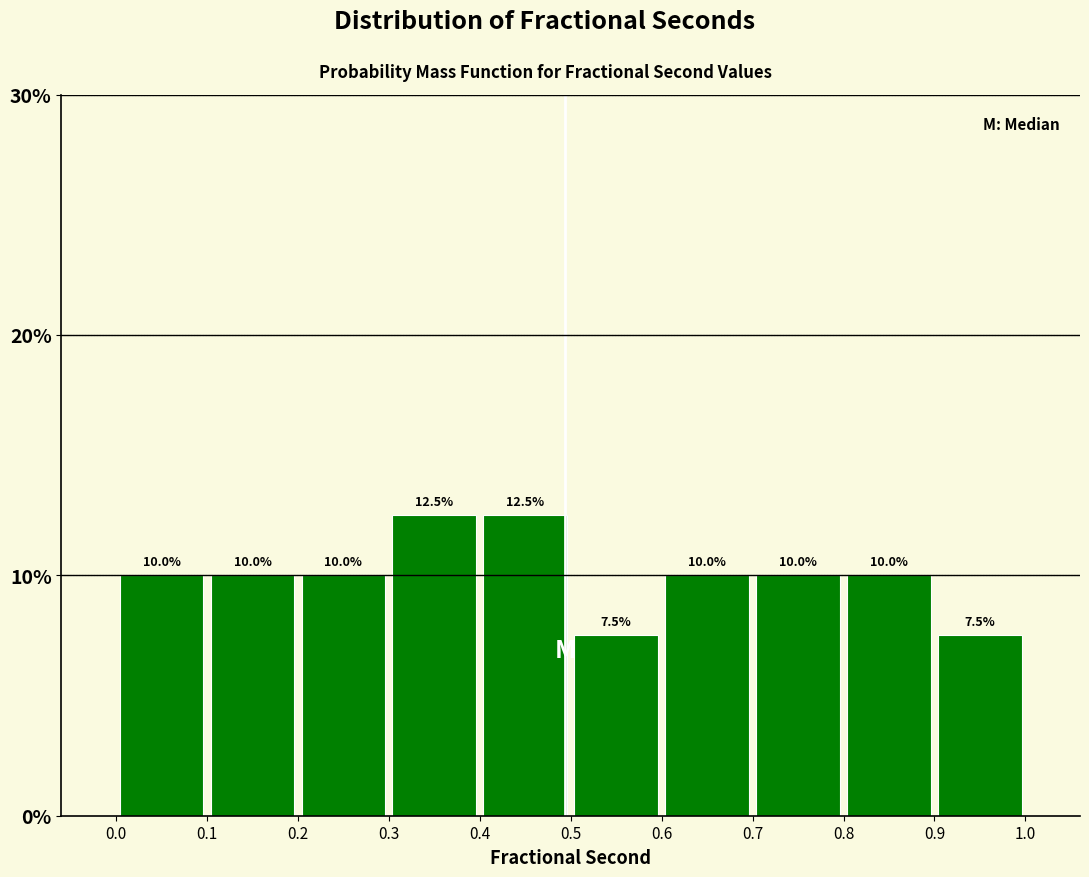

Reading left to right, transcribe this chart: for each bar, give the range it covers on the x-axis and its height.

0.0 to 0.1: 10.0
0.1 to 0.2: 10.0
0.2 to 0.3: 10.0
0.3 to 0.4: 12.5
0.4 to 0.5: 12.5
0.5 to 0.6: 7.5
0.6 to 0.7: 10.0
0.7 to 0.8: 10.0
0.8 to 0.9: 10.0
0.9 to 1.0: 7.5